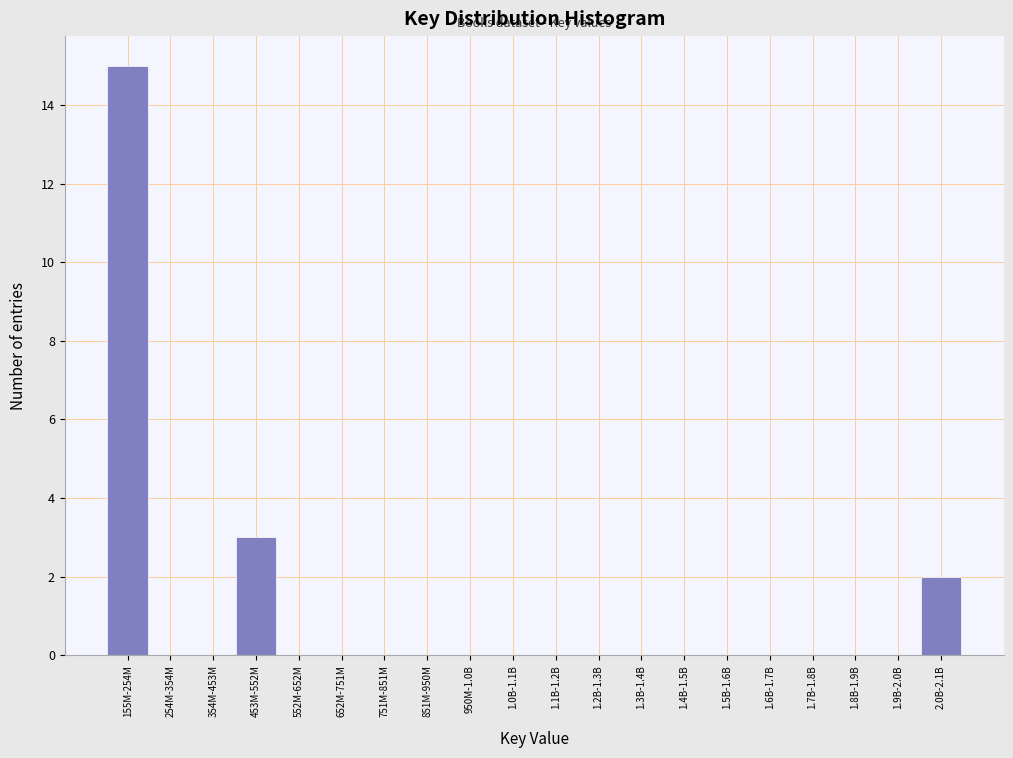

Reading left to right, list all the values displayed in this chart.

155M-254M=15	254M-354M=0	354M-453M=0	453M-552M=3	552M-652M=0	652M-751M=0	751M-851M=0	851M-950M=0	950M-1.0B=0	1.0B-1.1B=0	1.1B-1.2B=0	1.2B-1.3B=0	1.3B-1.4B=0	1.4B-1.5B=0	1.5B-1.6B=0	1.6B-1.7B=0	1.7B-1.8B=0	1.8B-1.9B=0	1.9B-2.0B=0	2.0B-2.1B=2